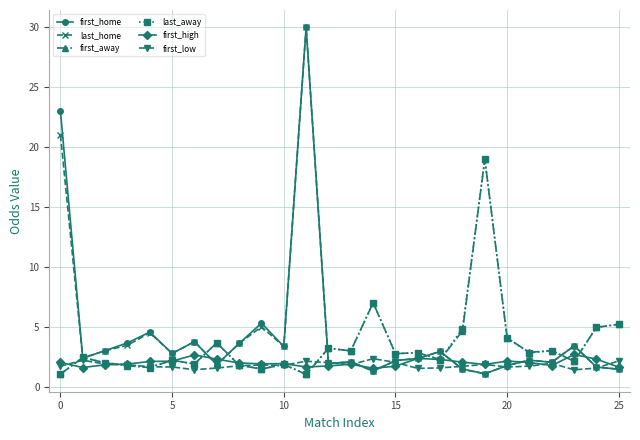

What is the highest value of the first_away series?

19.0